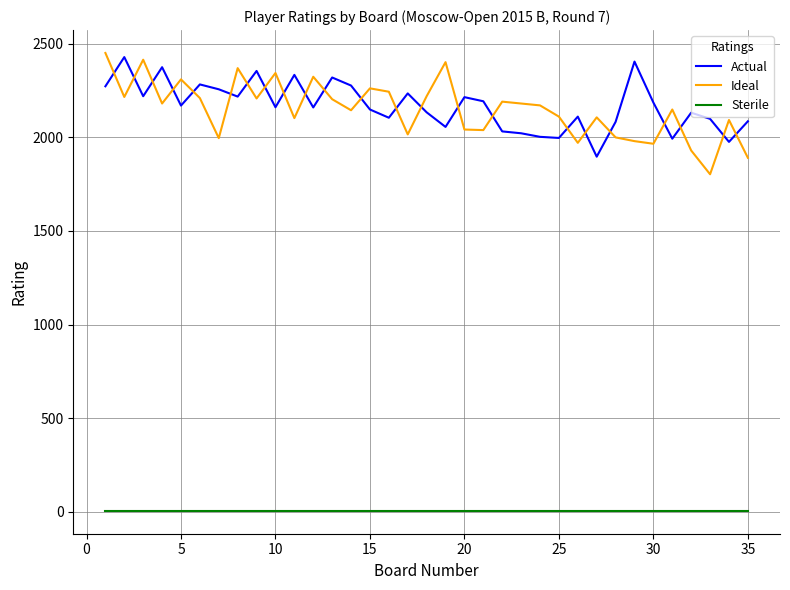

What is the difference between the second highest and second lowest values in the Actual series?

429